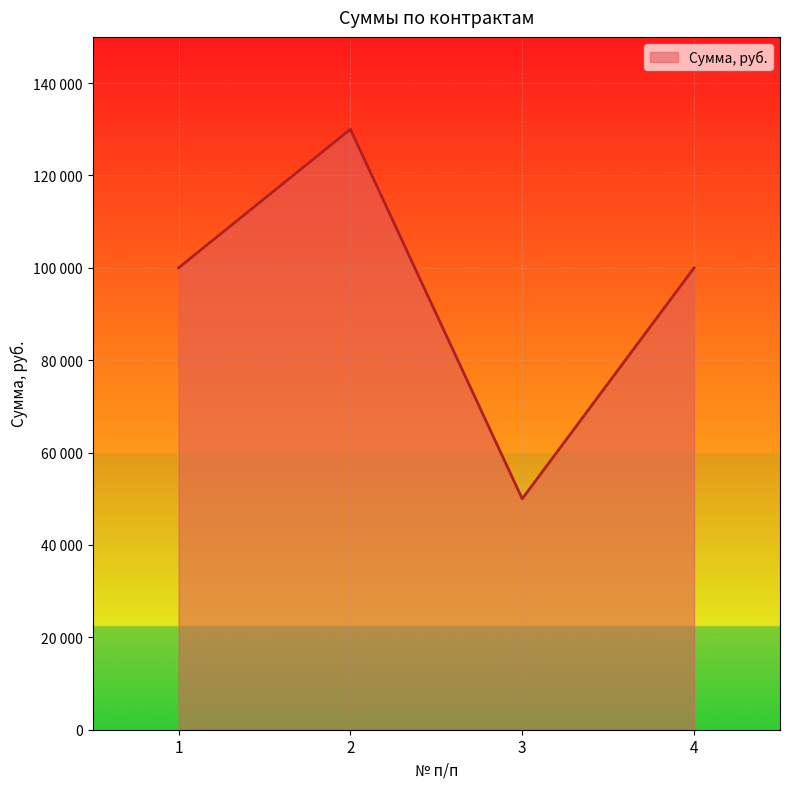

Is it true that the value at 2 is 182856?

False